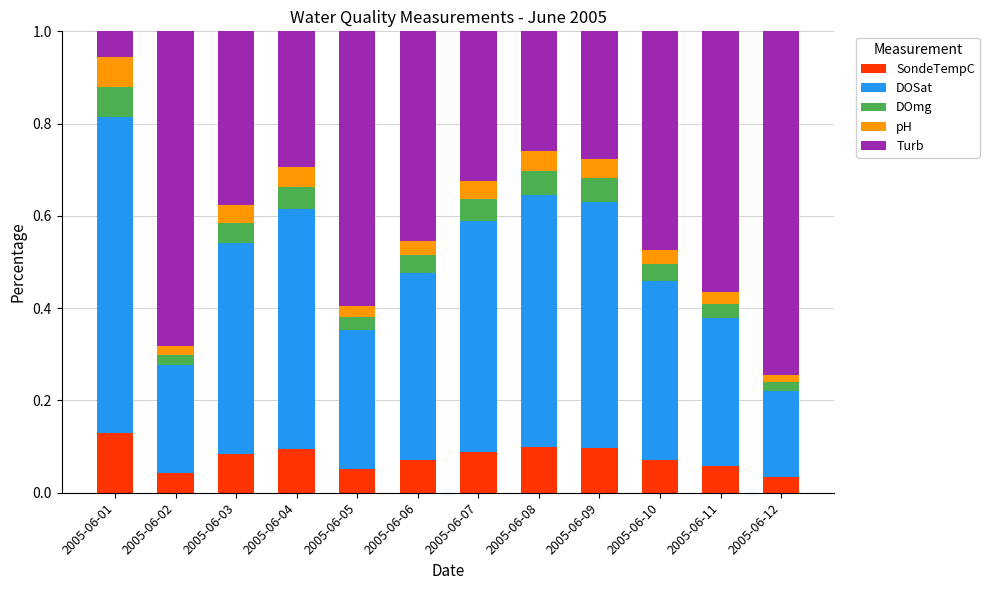

At which label does SondeTempC reach its peak?

2005-06-01